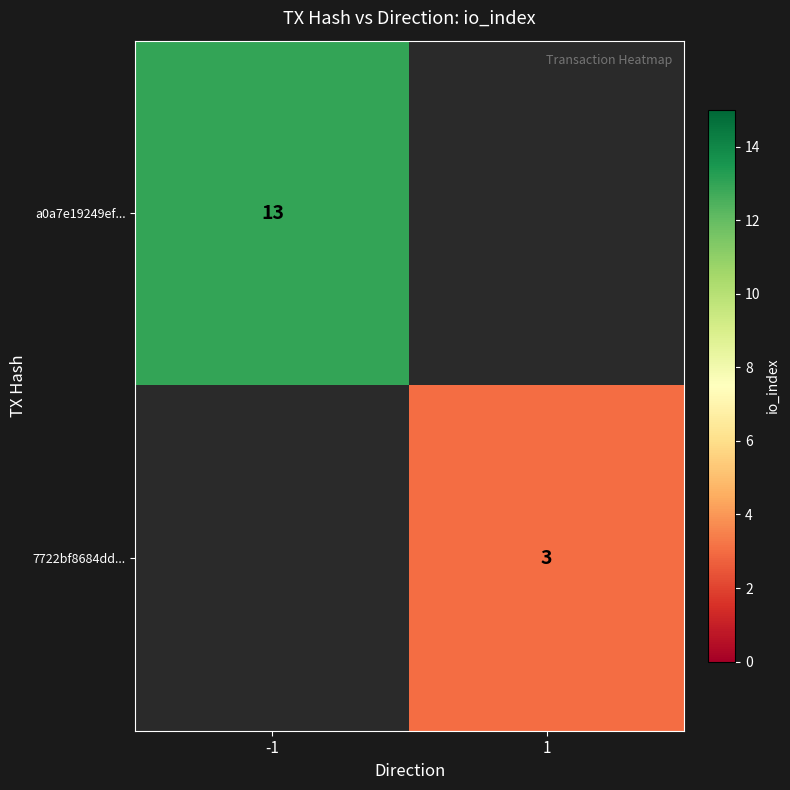

How many data points does each series have?

2